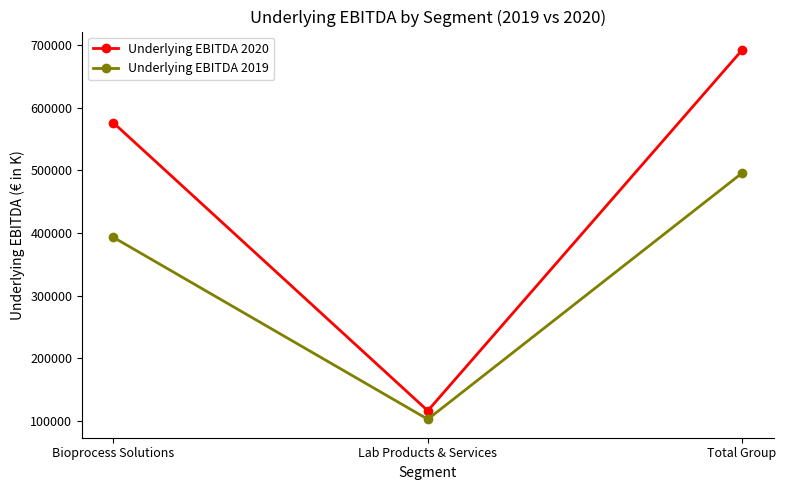

Is it true that Underlying EBITDA 2019 equals 881341 at Total Group?

False